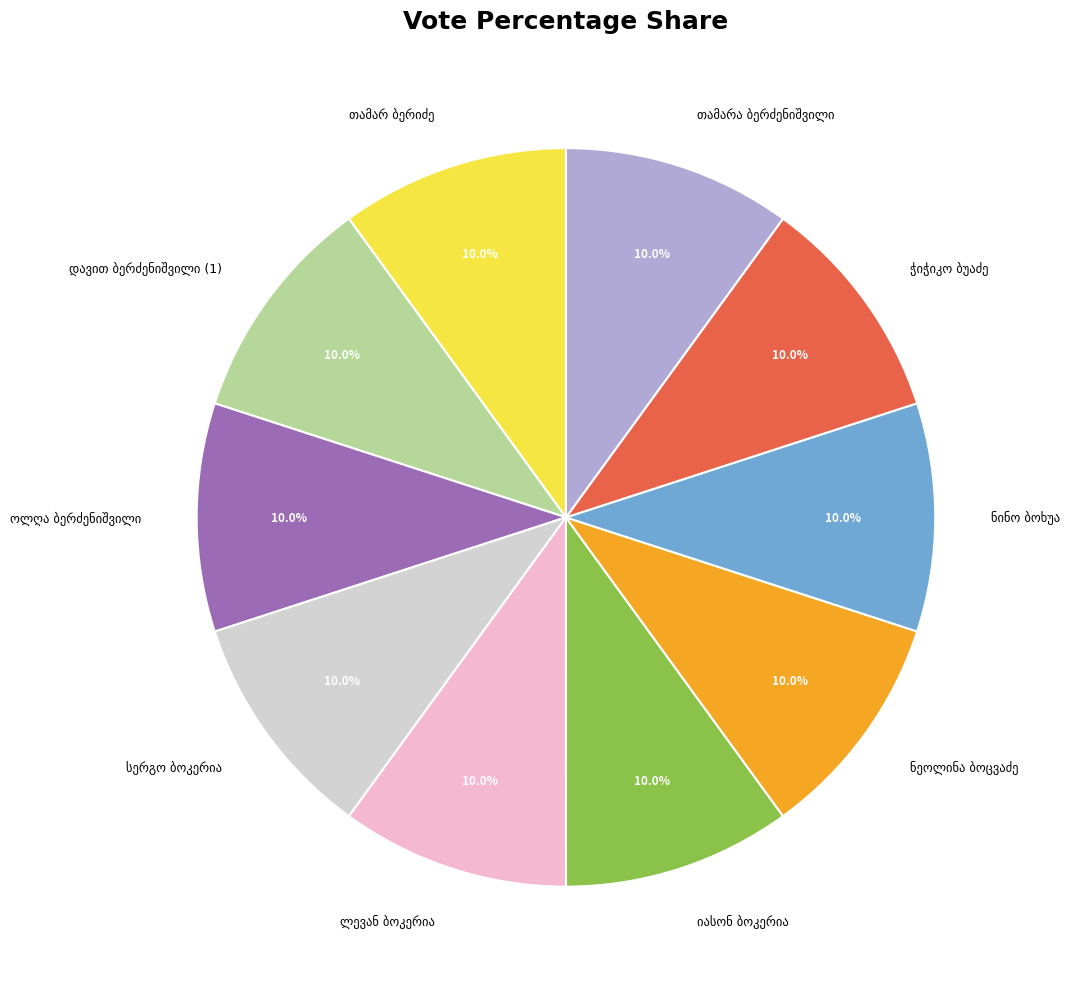

Is there a majority slice in this chart?

No